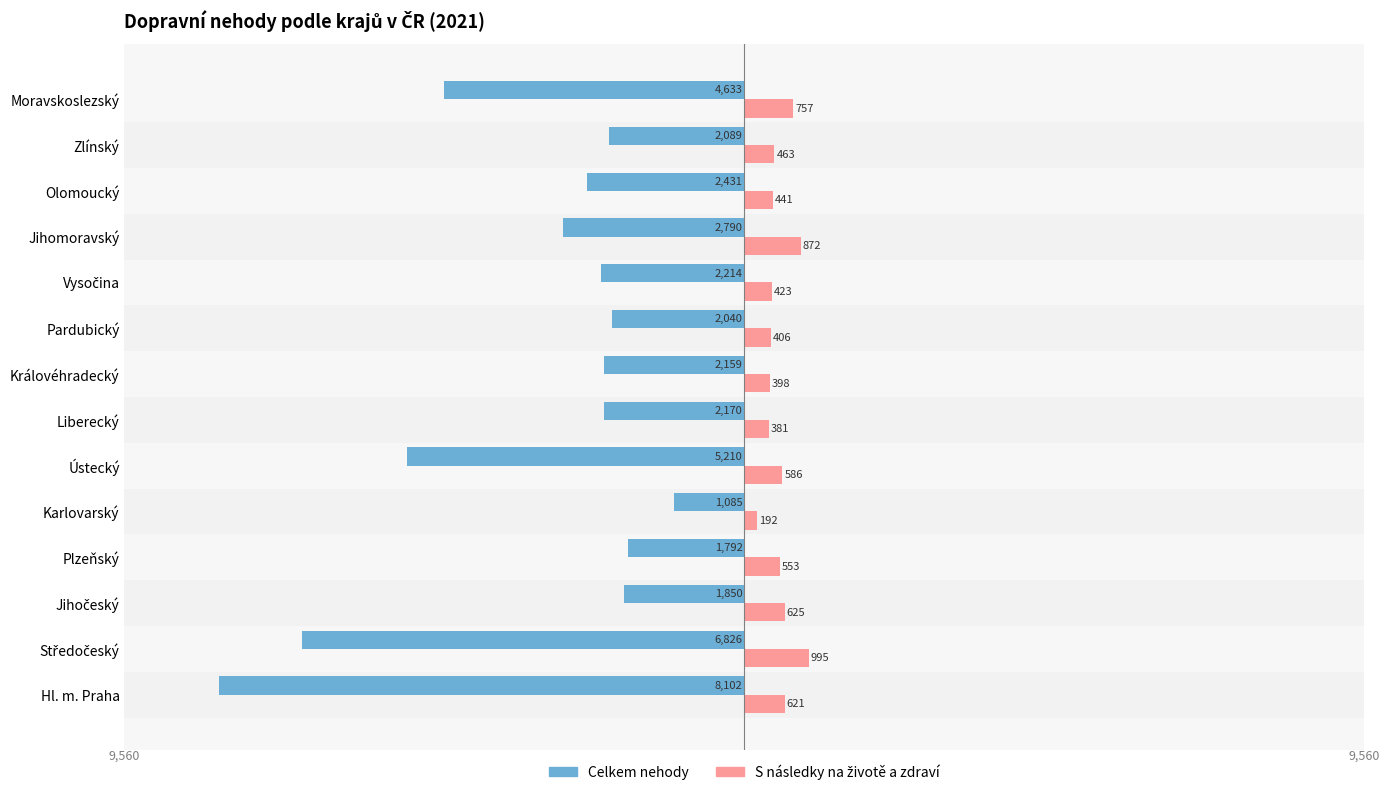

At how many categories does at least one series exceed -865?

14